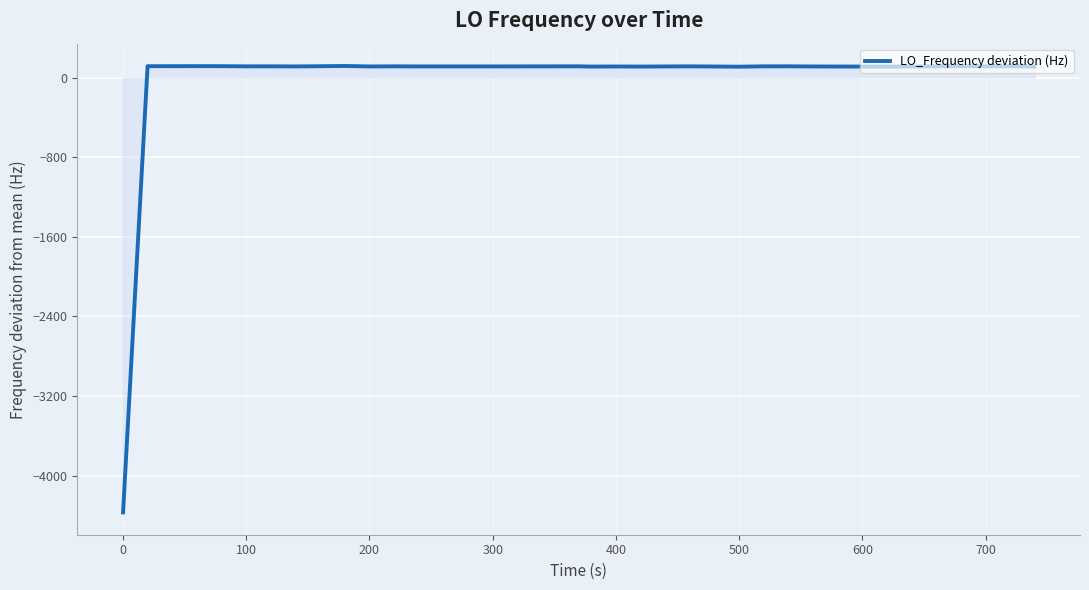

What is the difference between the maximum and minimum values?

4484.7